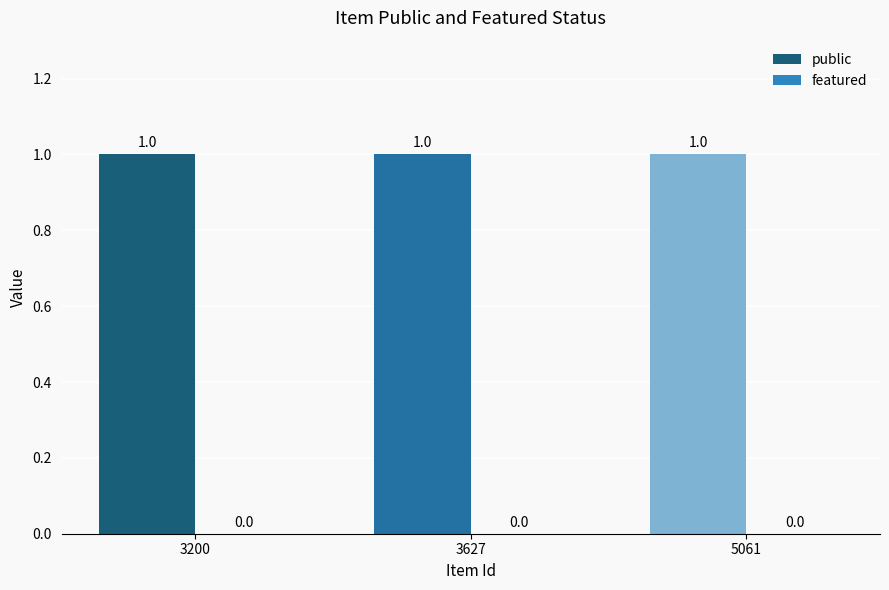

What are all the series names shown in the legend?

public, featured